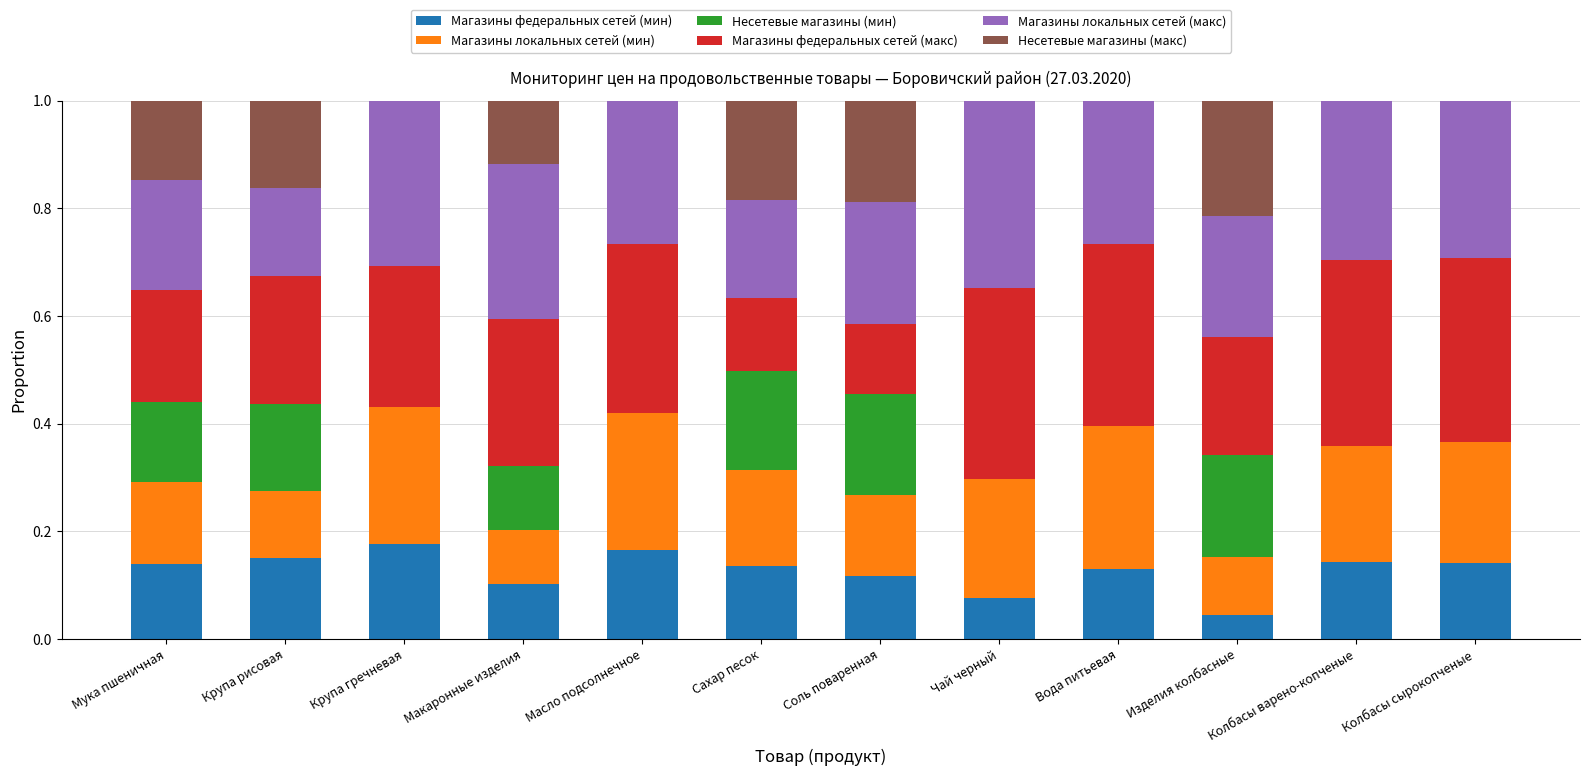

What is the total value across all series at Колбасы варено-копченые?

1.0